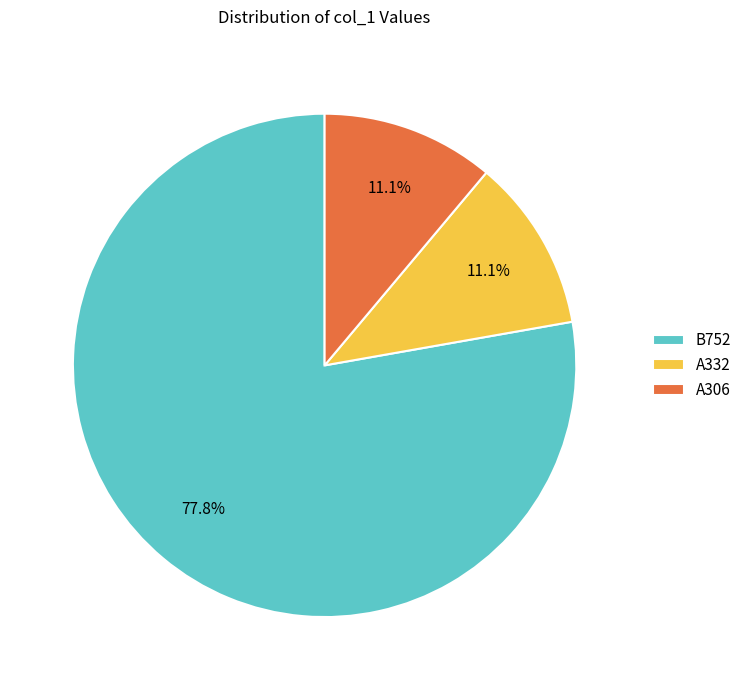

To the nearest percent, what is the combined percentage of A332 and A306?

22%